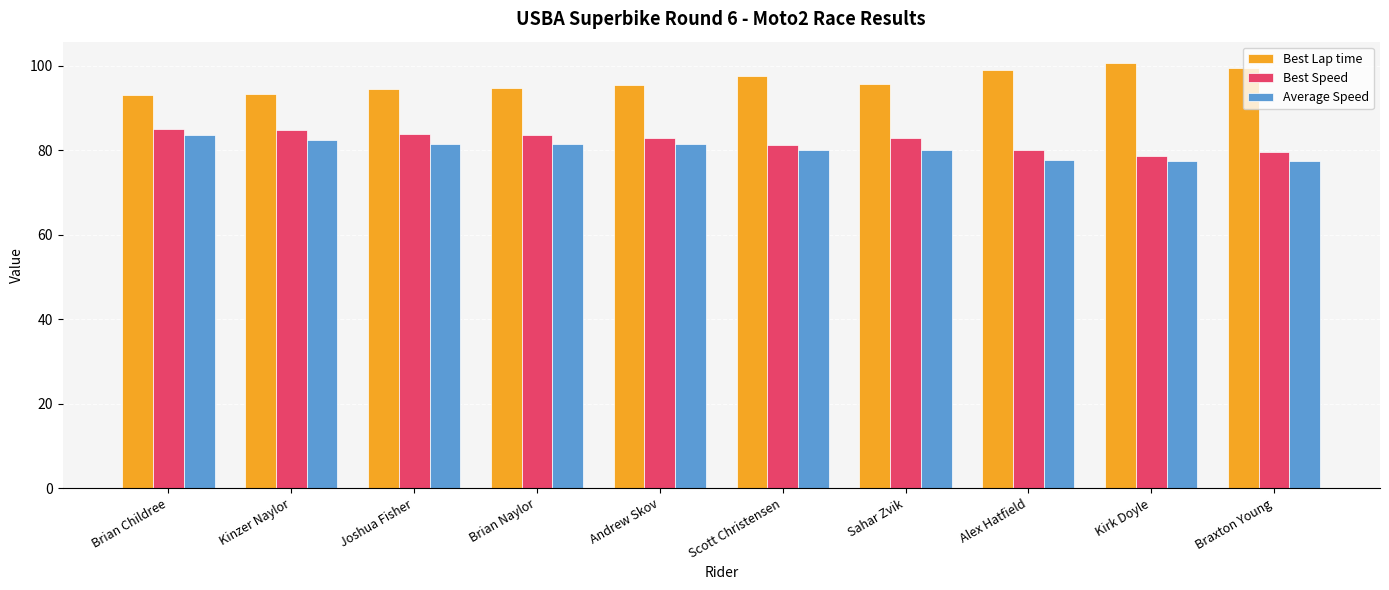

At which label does Best Speed first exceed 82?

Brian Childree